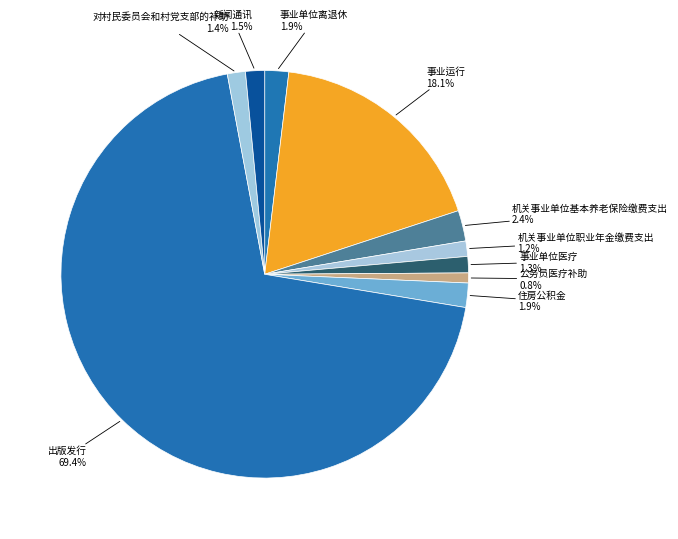

Combined, do 住房公积金 and 出版发行 account for over 50%?

Yes